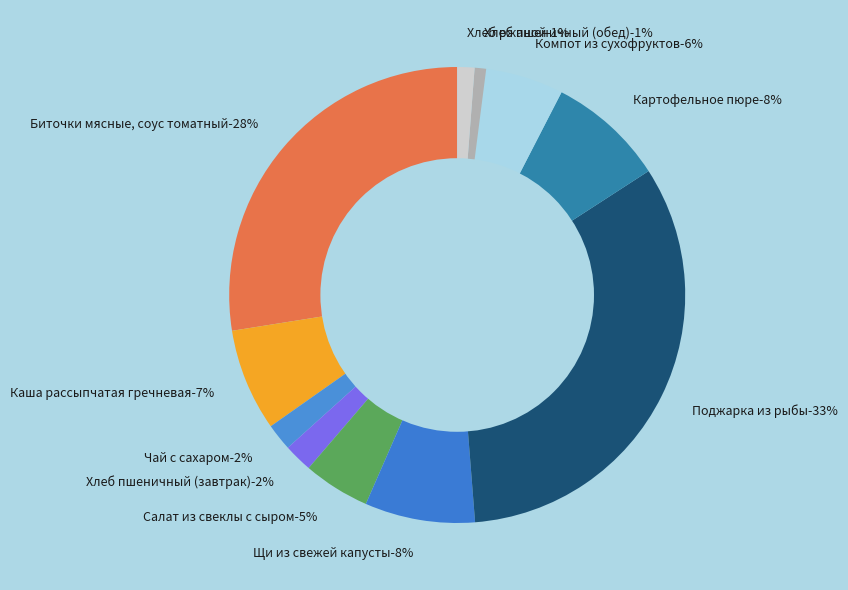

Count the number of slices in the pie.

11